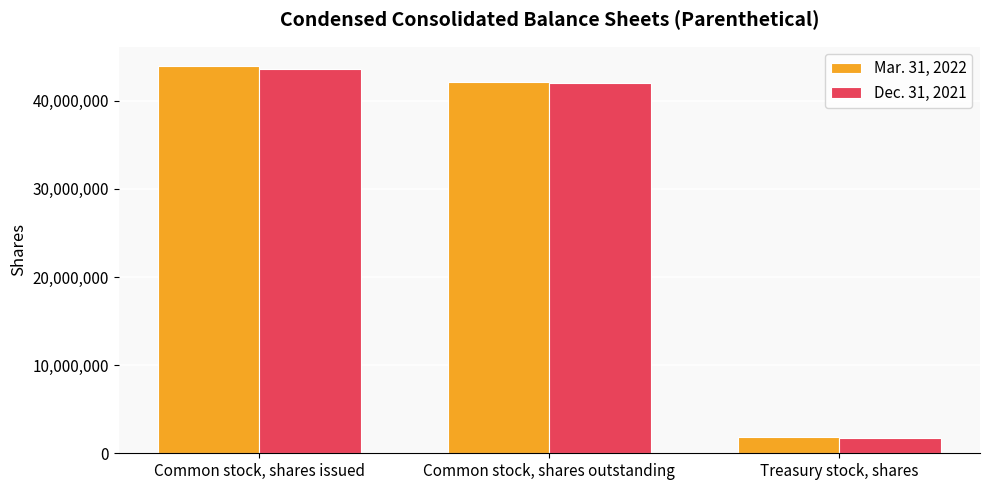

What is the total value across all series at Treasury stock, shares?

3610402